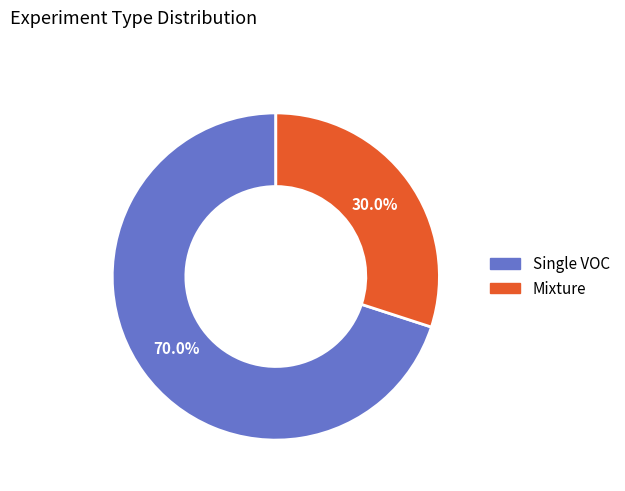

To the nearest percent, what is the combined percentage of Mixture and Single VOC?

100%